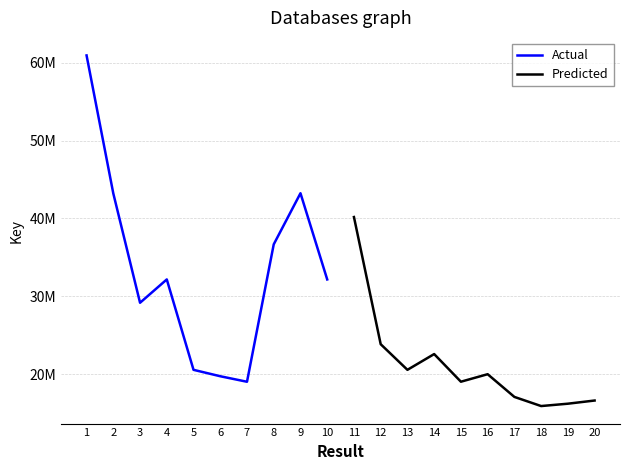

Where does the Actual series first go above 32158574?

1